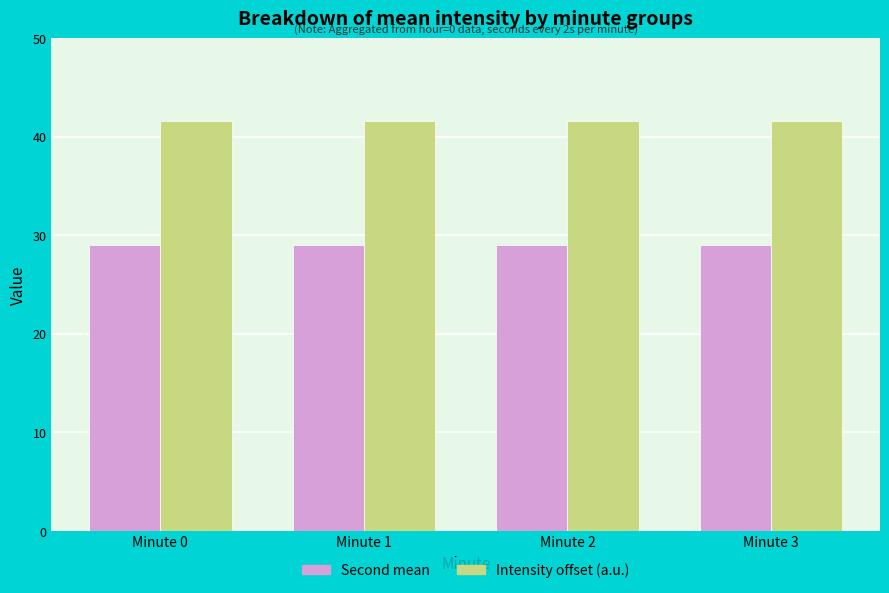

What is the minimum value shown in the chart?

29.0